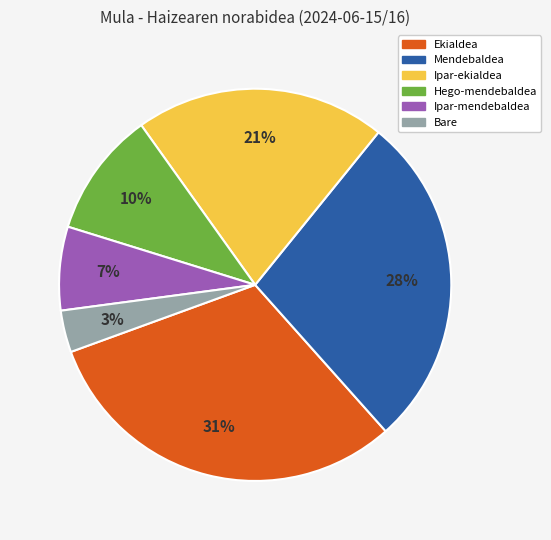

What percentage is the Hego-mendebaldea slice, to the nearest percent?

10%